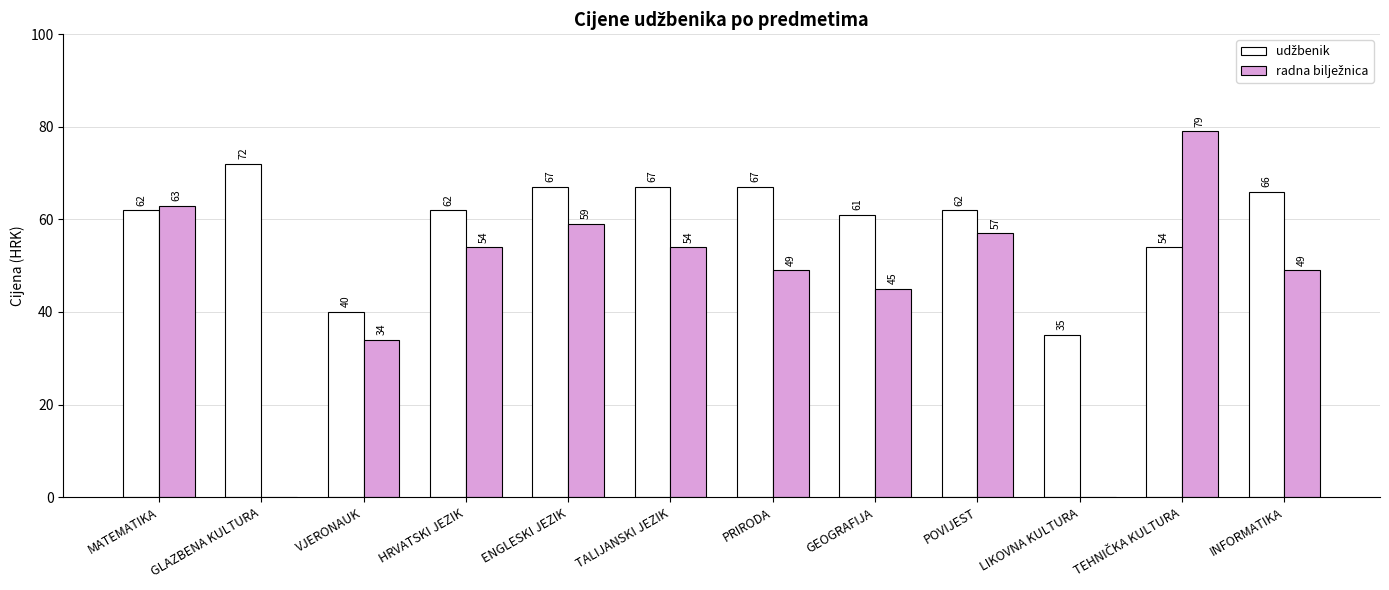

Reading left to right, list all the values displayed in this chart.

udžbenik: MATEMATIKA=62	GLAZBENA KULTURA=72	VJERONAUK=40	HRVATSKI JEZIK=62	ENGLESKI JEZIK=67	TALIJANSKI JEZIK=67	PRIRODA=67	GEOGRAFIJA=61	POVIJEST=62	LIKOVNA KULTURA=35	TEHNIČKA KULTURA=54	INFORMATIKA=66
radna bilježnica: MATEMATIKA=63	GLAZBENA KULTURA=0	VJERONAUK=34	HRVATSKI JEZIK=54	ENGLESKI JEZIK=59	TALIJANSKI JEZIK=54	PRIRODA=49	GEOGRAFIJA=45	POVIJEST=57	LIKOVNA KULTURA=0	TEHNIČKA KULTURA=79	INFORMATIKA=49